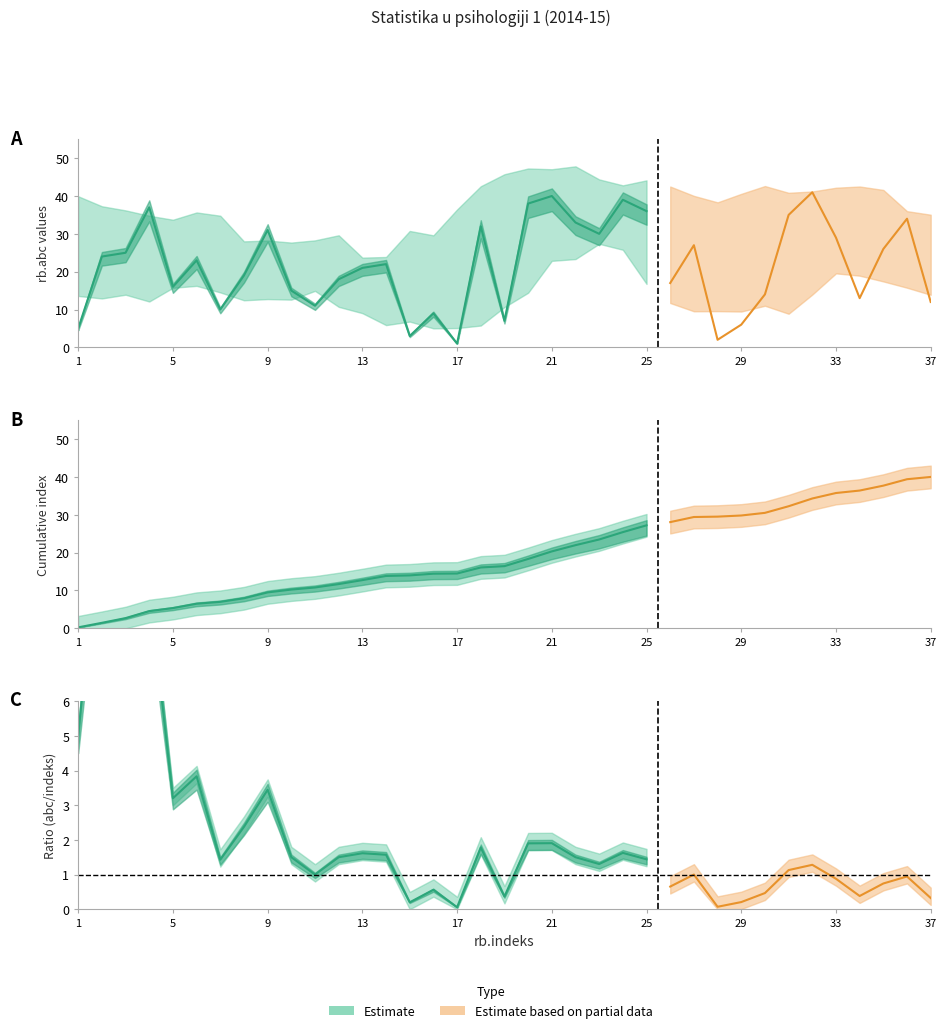

What is the value of the rb.abc point at the 27th from the left?

27